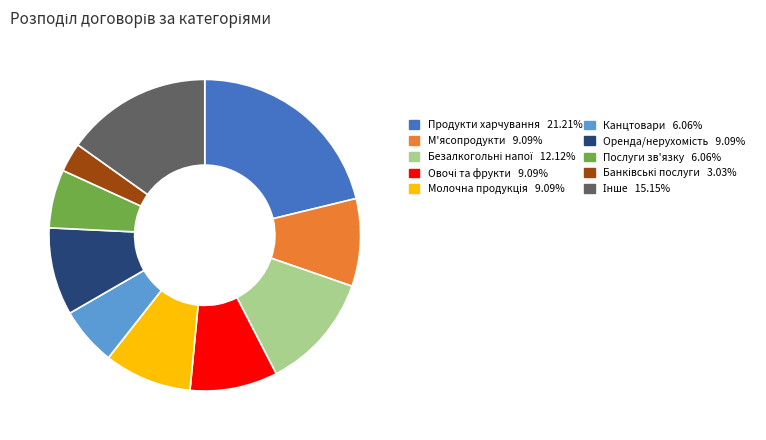

Is there any slice that represents more than half of the pie?

No